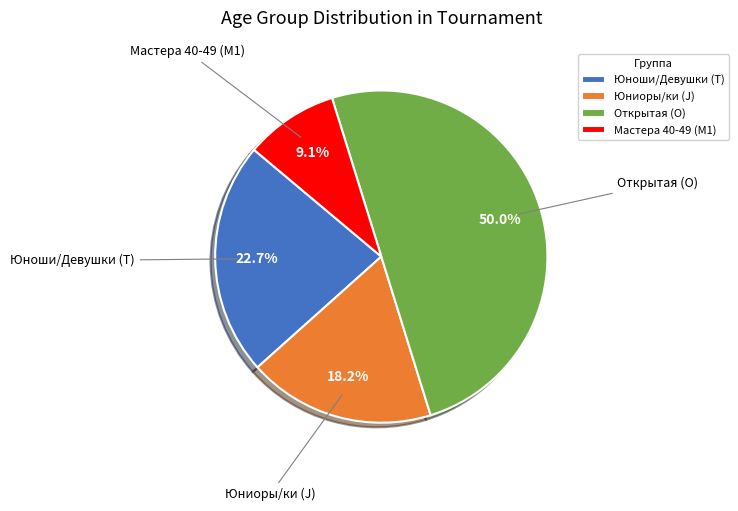

Combined, do Открытая (O) and Юноши/Девушки (T) account for over 50%?

Yes